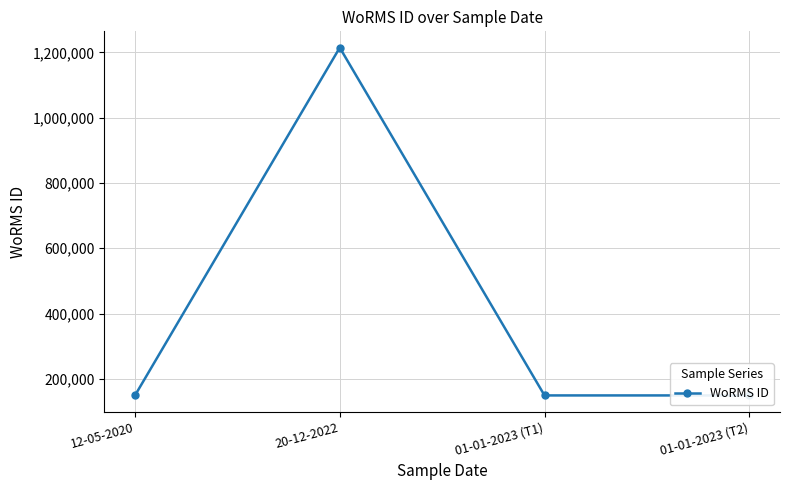

Reading left to right, transcribe all the data shown in this chart.

149045	1214732	149045	149045